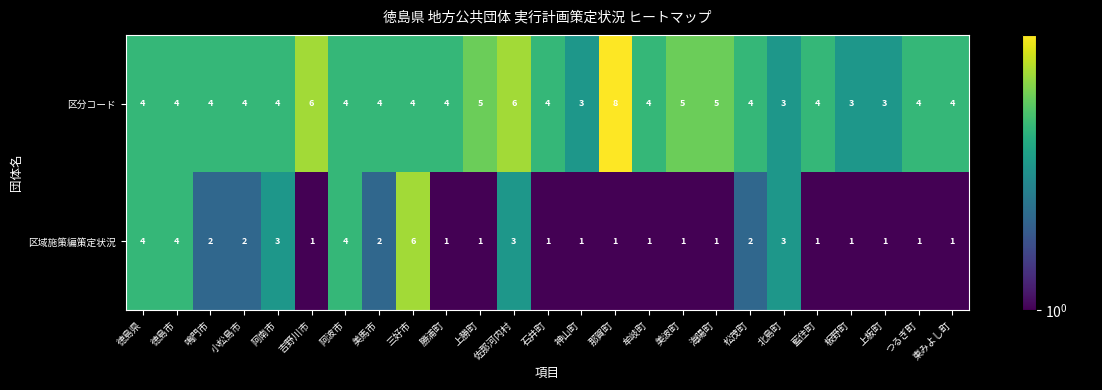

The 区分コード series shows 3 at 神山町. True or false?

True